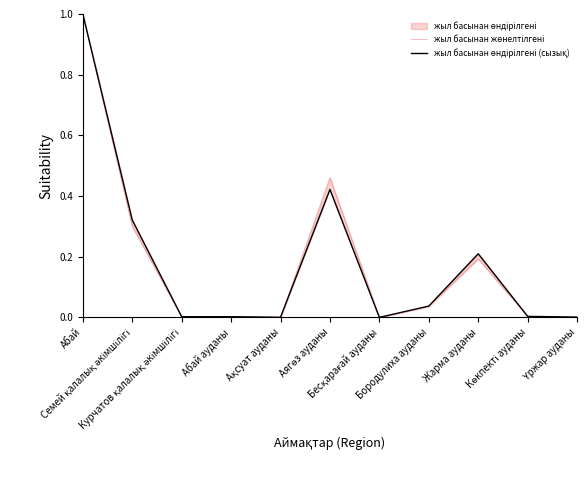

Reading left to right, transcribe all the data shown in this chart.

жыл басынан жөнелтілгені: 1.0	0.3	0.0	0.0	0.0	0.5	0.0	0.0	0.2	0.0	0.0
жыл басынан өндірілгені (сызық): 1.0	0.3	0.0	0.0	0.0	0.4	0.0	0.0	0.2	0.0	0.0